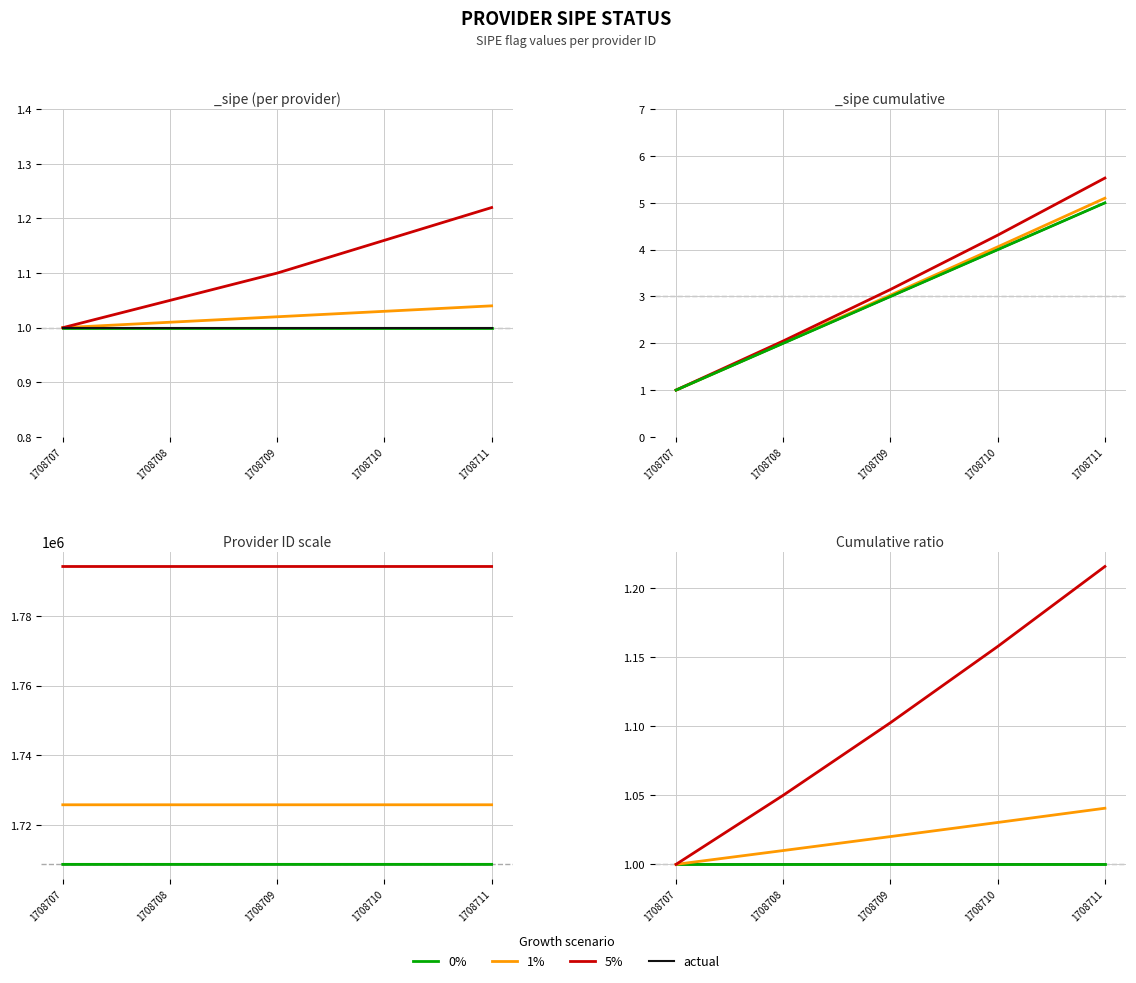

Is it true that 0% equals 1.0 at 1708708?

True